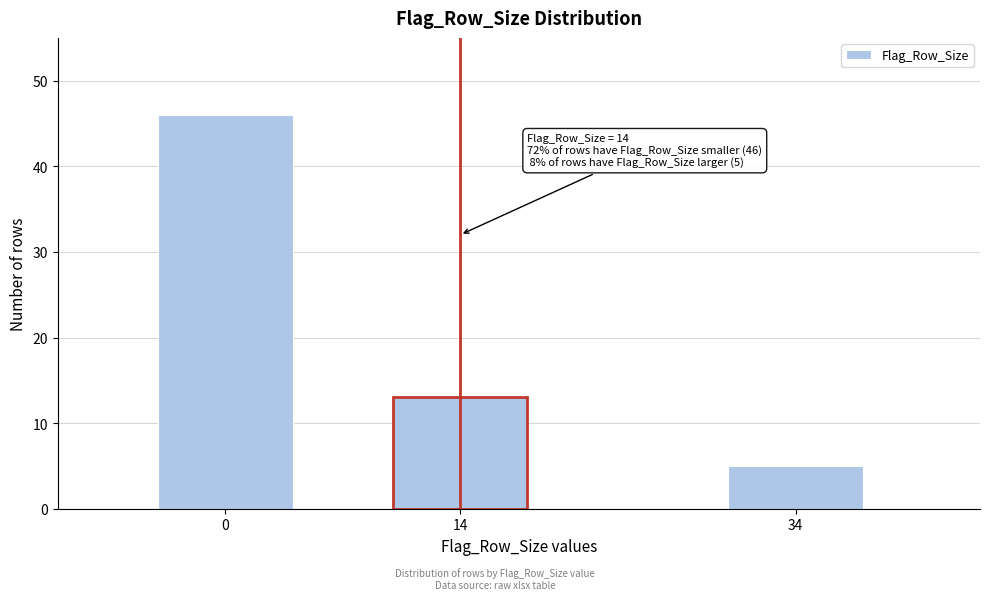

Reading left to right, transcribe all the data shown in this chart.

46	13	5